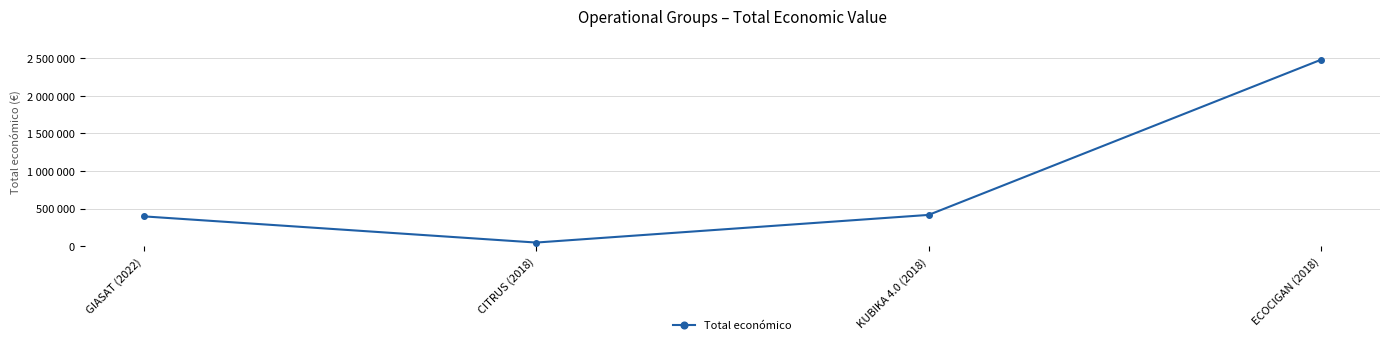

Reading right to left, what are all the values shown in this chart?

ECOCIGAN (2018)=2483714	KUBIKA 4.0 (2018)=414788	CITRUS (2018)=46300	GIASAT (2022)=395340